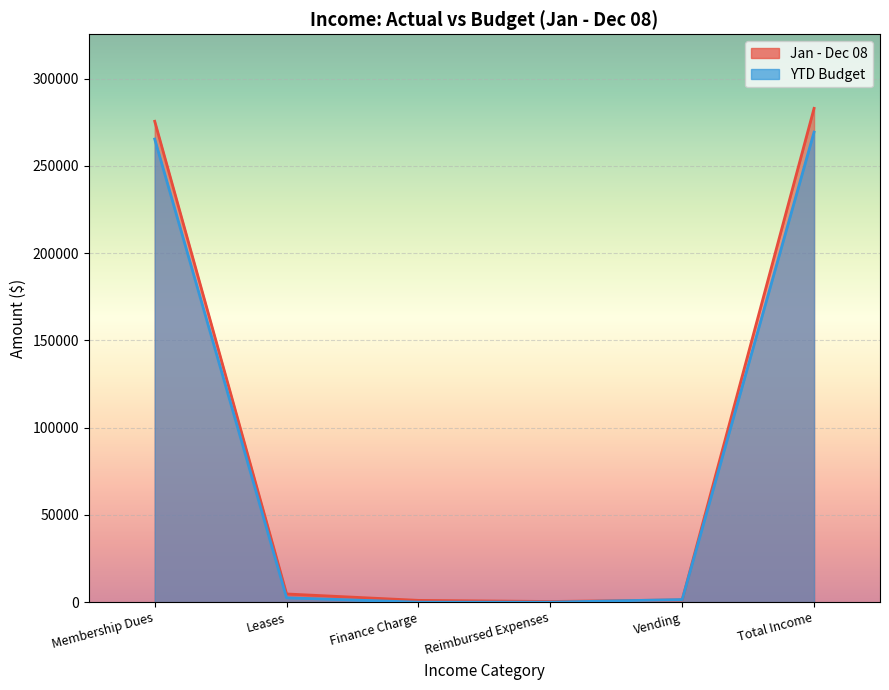

What is the value of the YTD Budget point at the 5th from the left?

1500.0